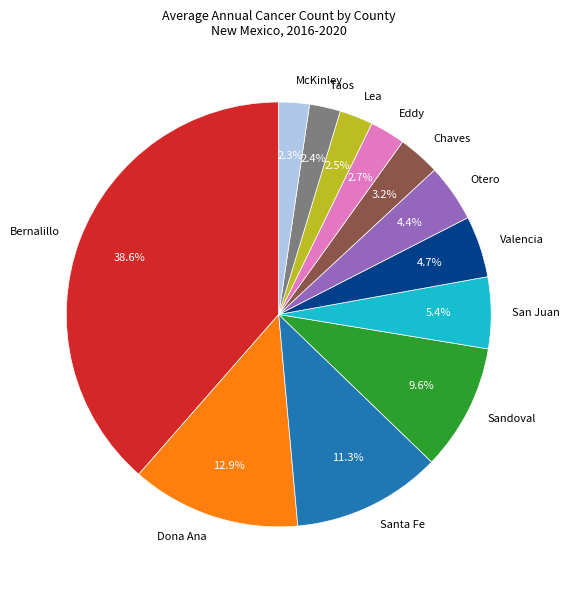

To the nearest percent, what is the average slice percentage?

8%